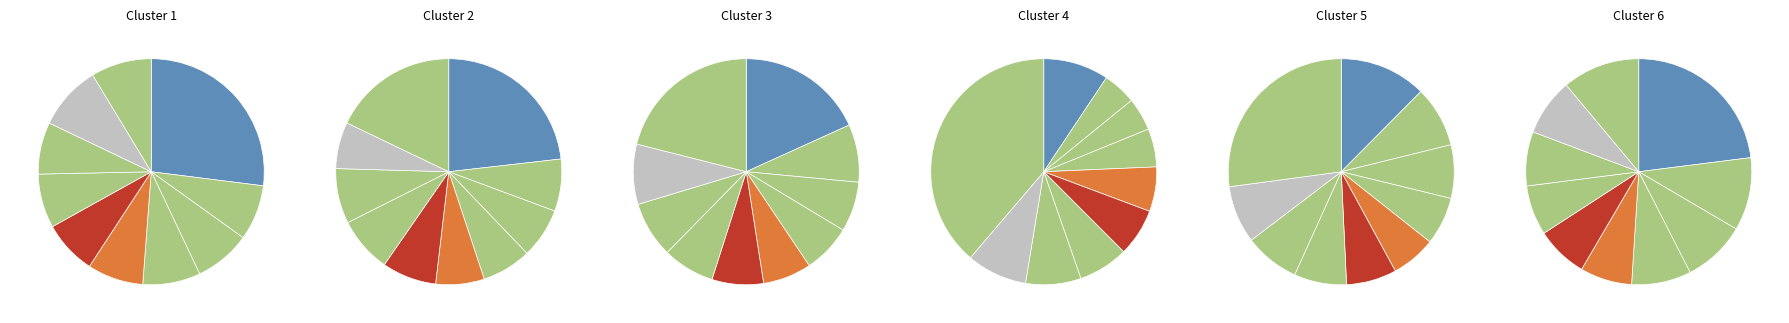

True or false: pct25 accounts for 19% of the total.

False